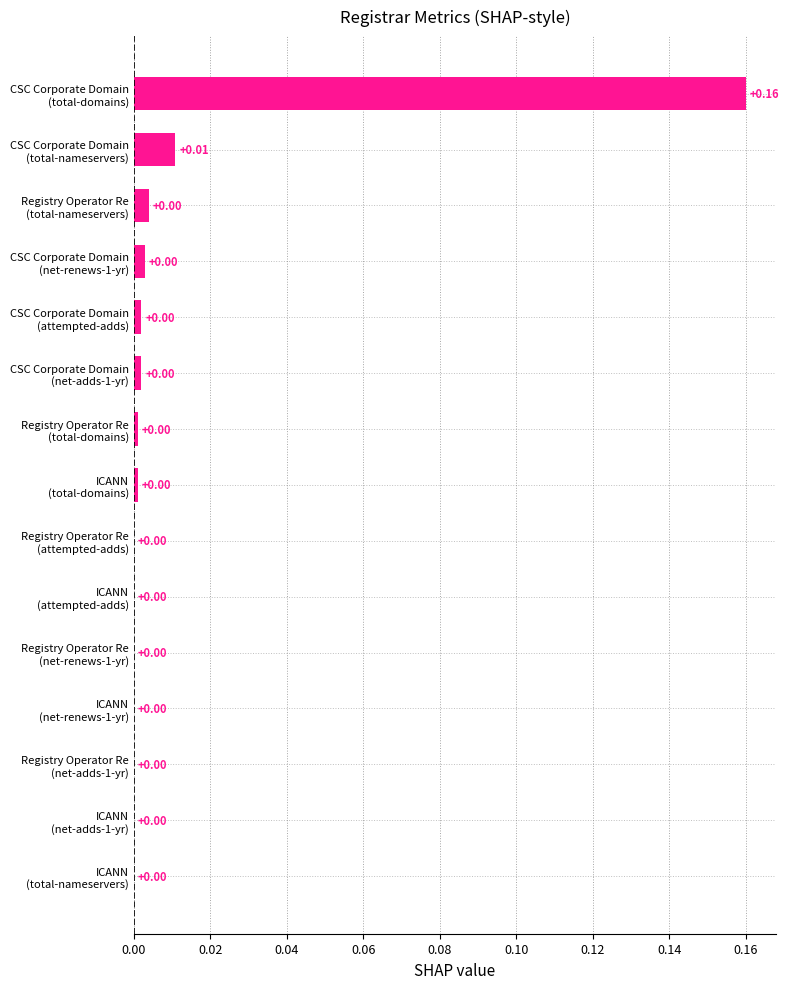

How many values are above zero?

8